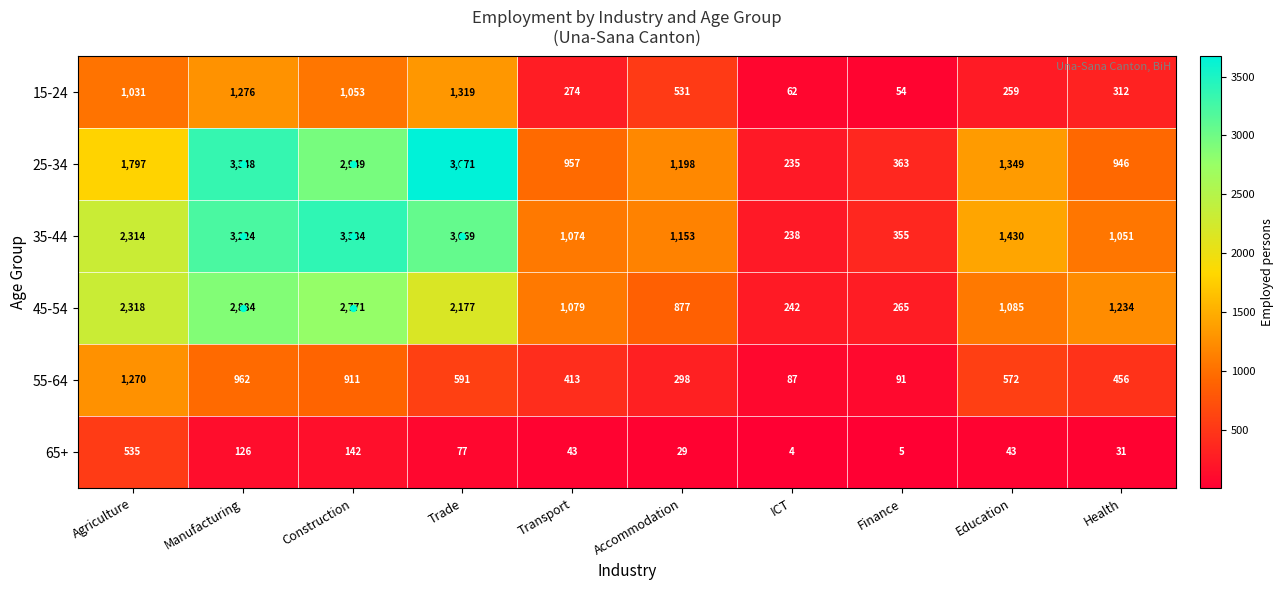

What is the sum of the 55-64 values at Trade and Construction?

1502